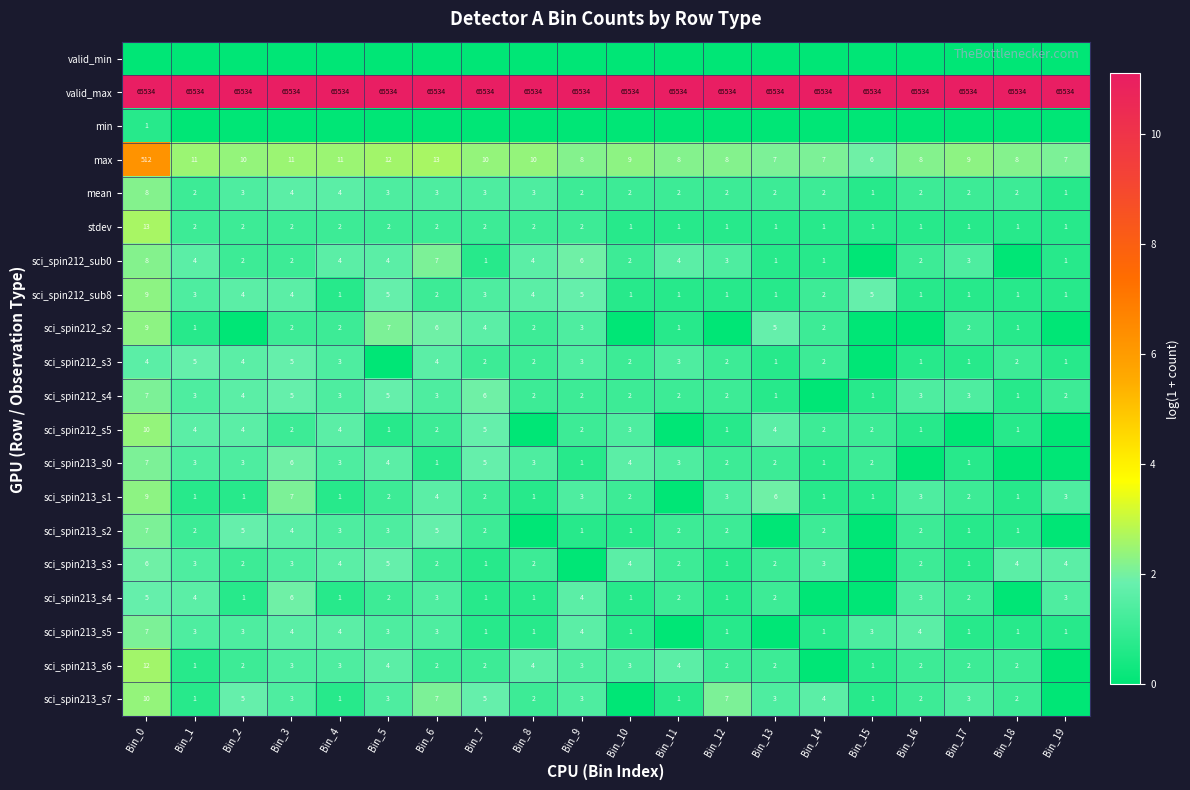

True or false: sci_spin213_s1 has a value of 0 at Bin_4.

False